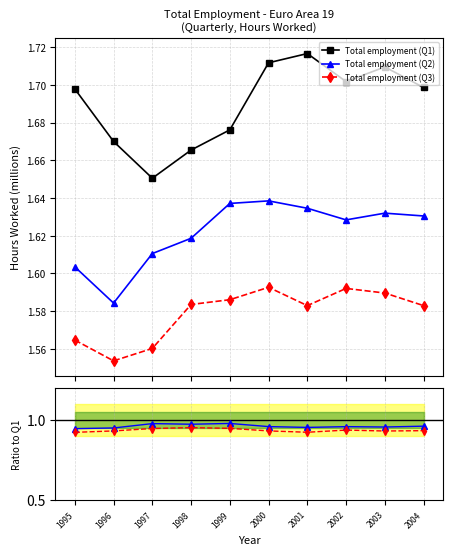

Is the value of Total employment (Q3) at 2003 greater than the value of Total employment (Q2) at 2001?

No